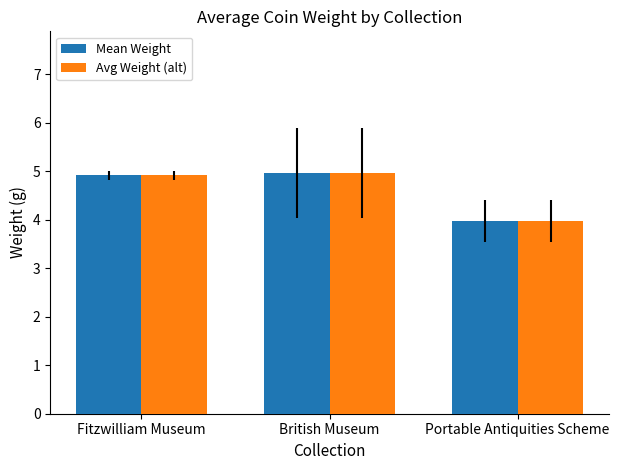

What is the approximate value of Avg Weight (alt) at British Museum?

5.0